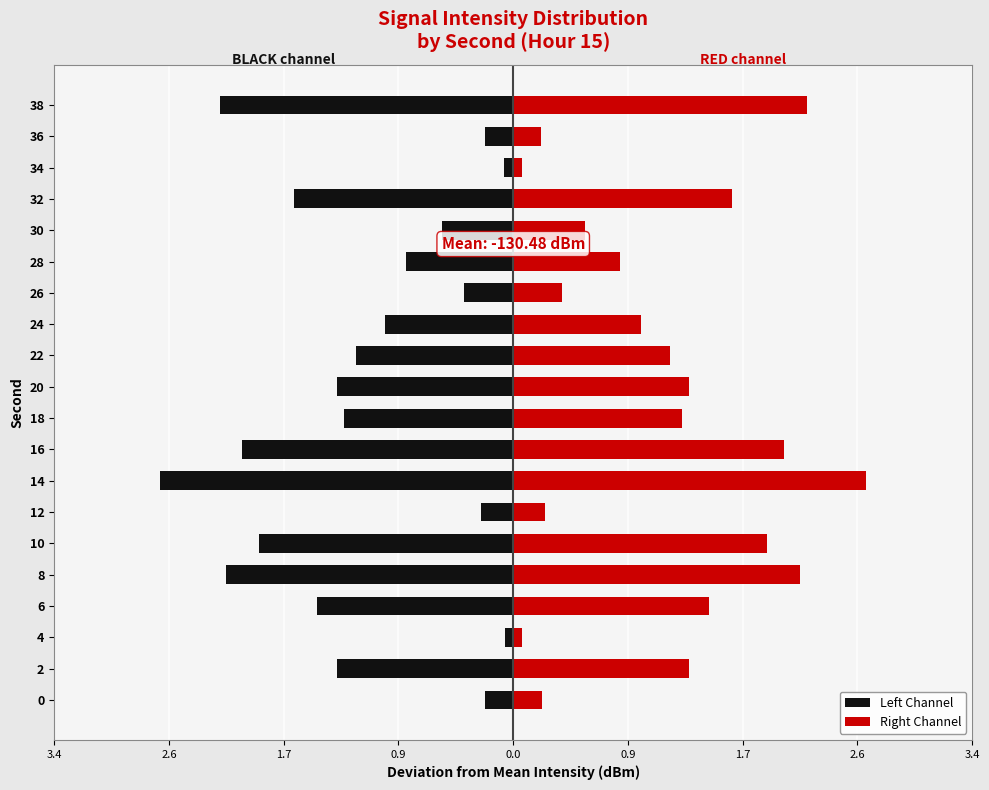

Which series has the largest total across all categories?

Right Channel